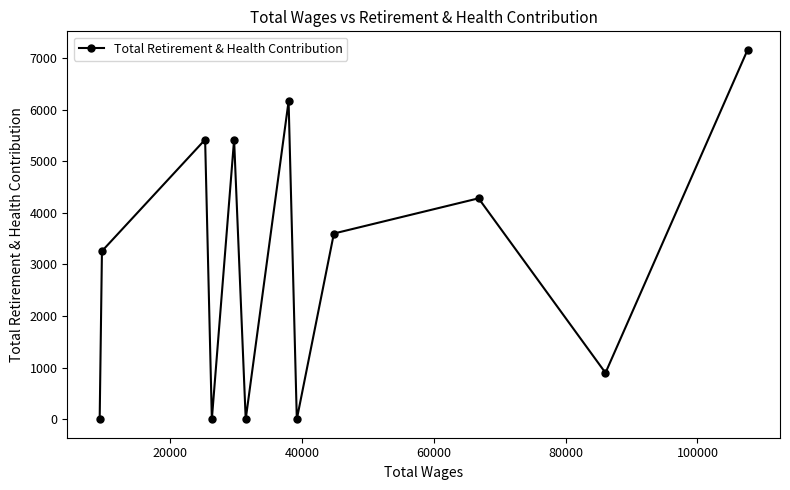

What is the maximum value shown in the chart?

7159